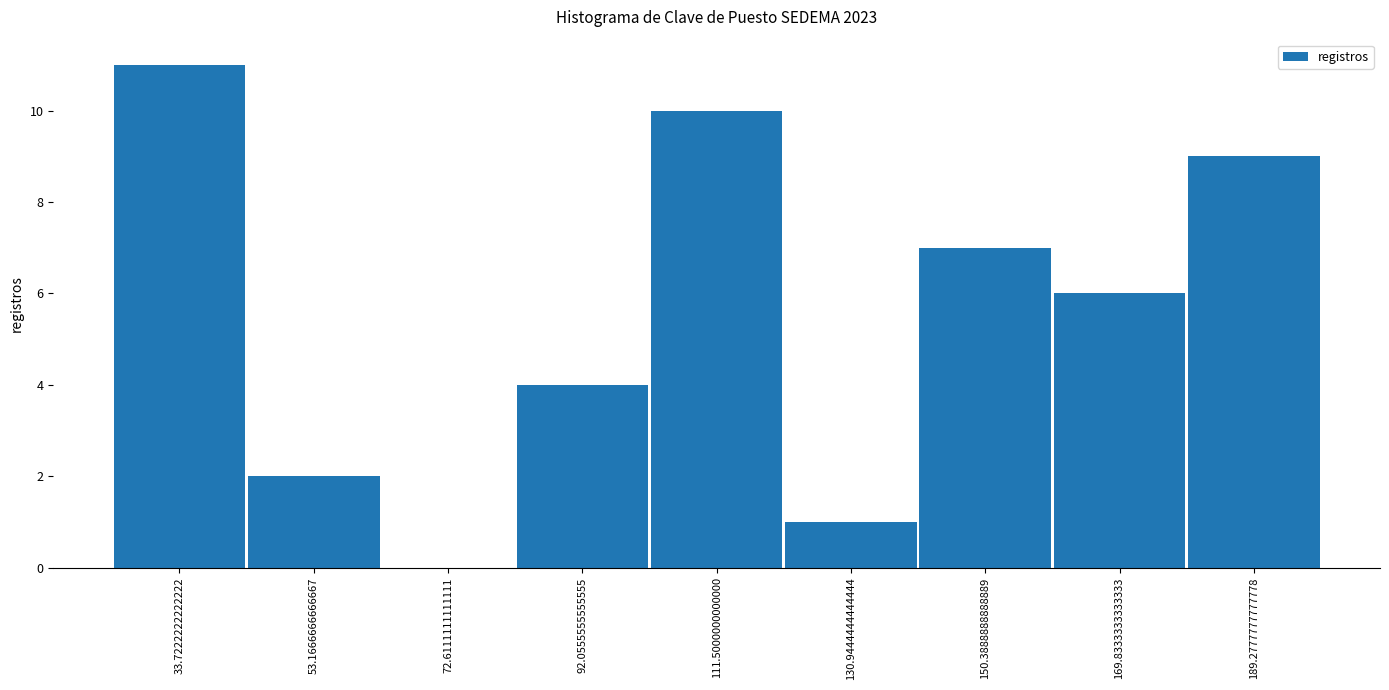

How tall is the bar that spans 180 to 200 on the x-axis? Neither the bar edges nor the heights are printed on the chart, so give them approximately, as read against the axes.

9